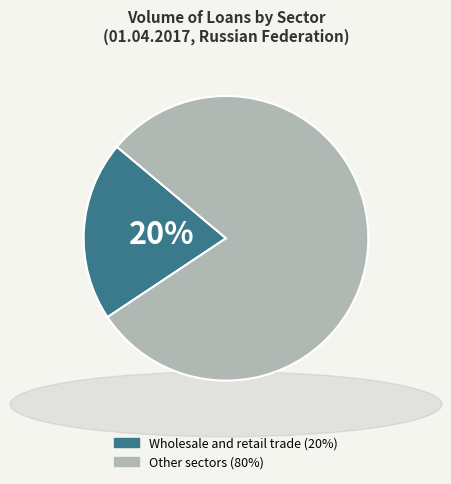

To the nearest percent, what is the average slice percentage?

50%